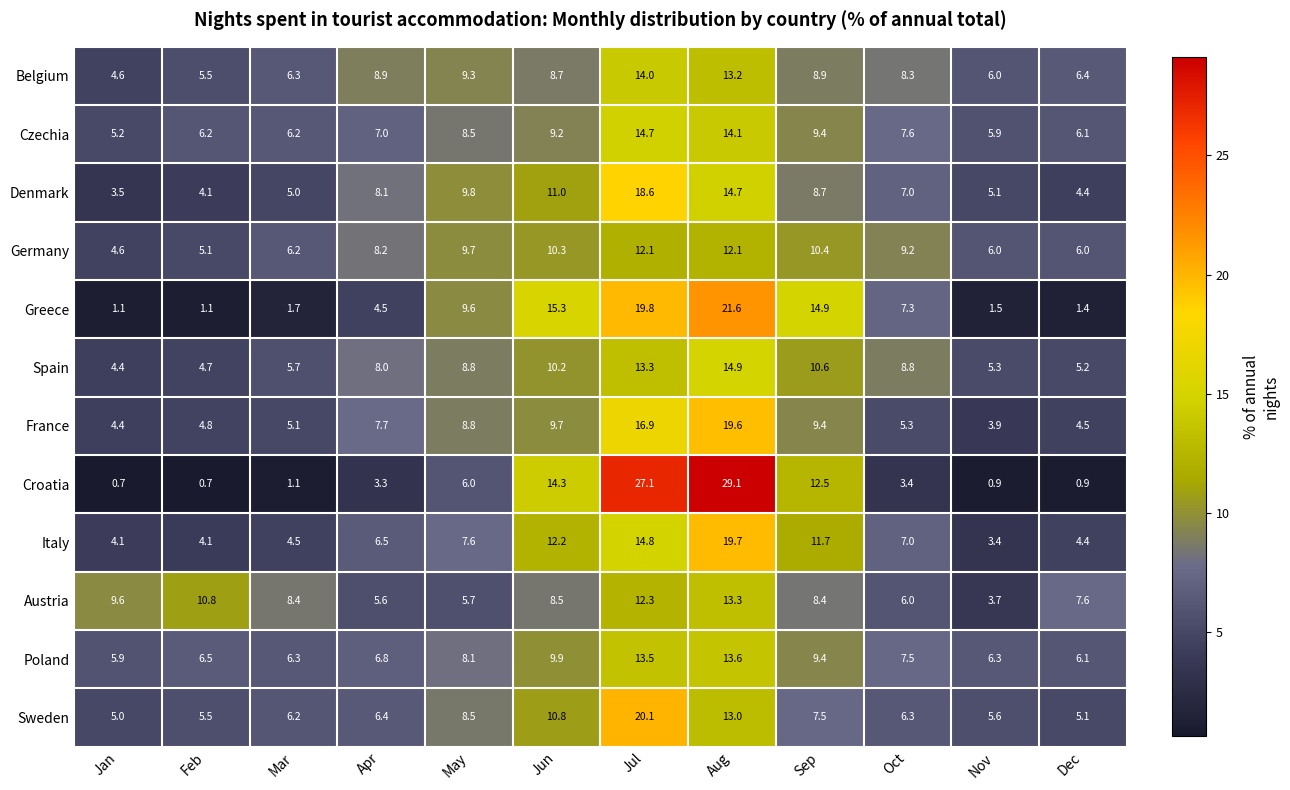

How many categories are shown in the chart?

12